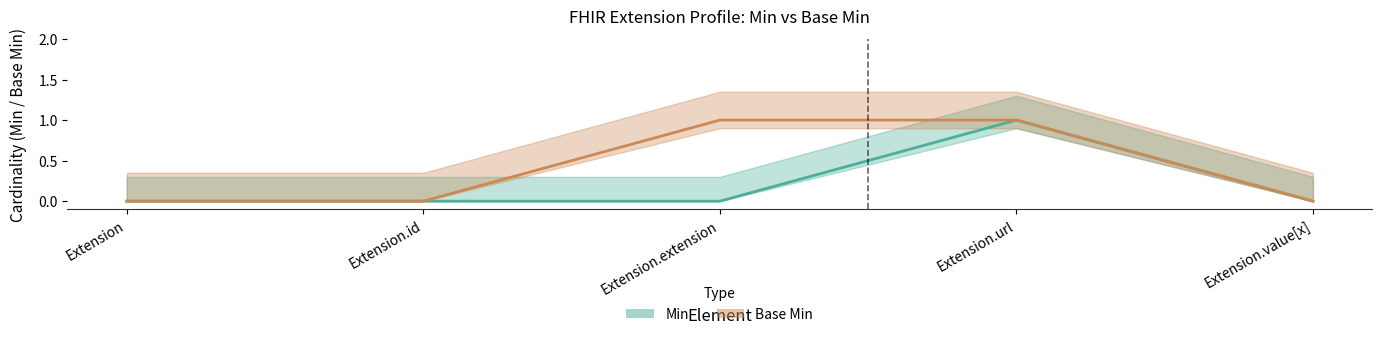

Where do Min and Base Min first cross each other?

Extension.extension and Extension.url